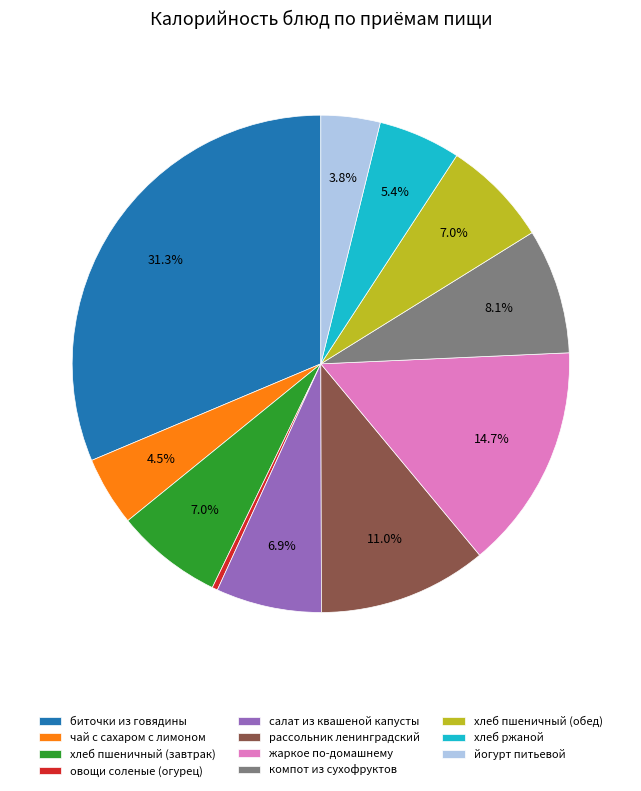

What is the smallest slice in the pie chart?

овощи соленые (огурец)